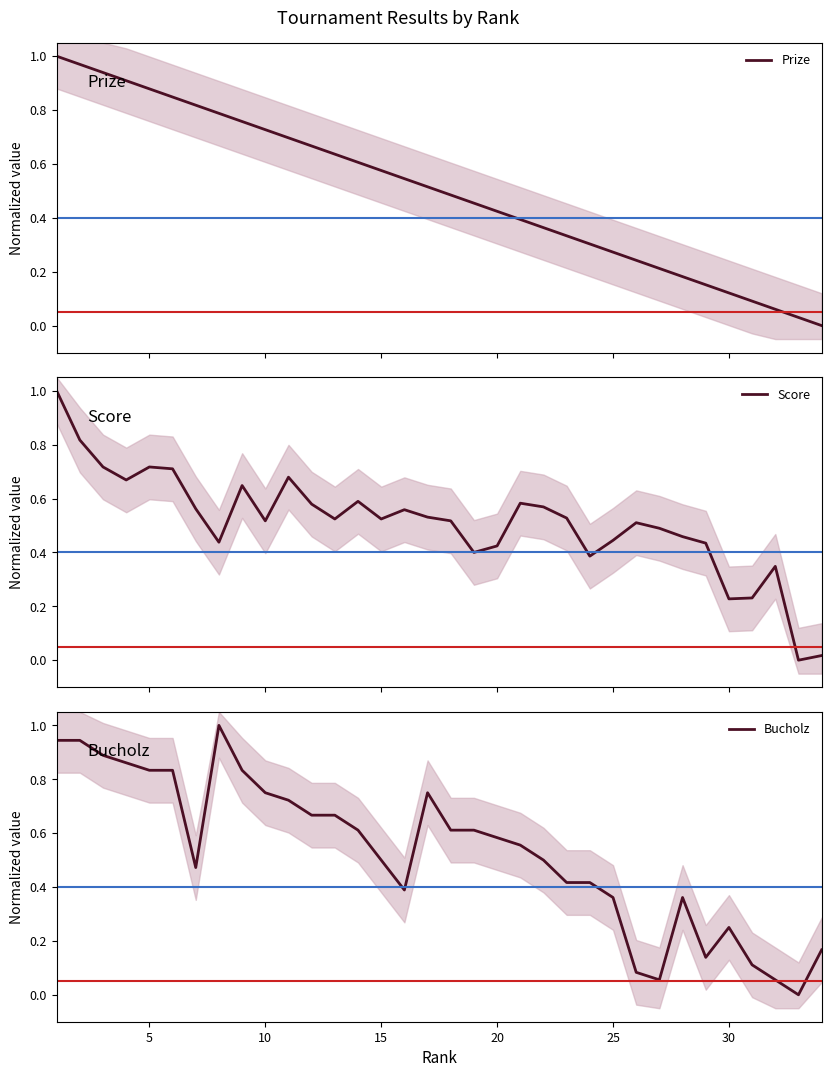

What is the maximum value for Score?

1.0